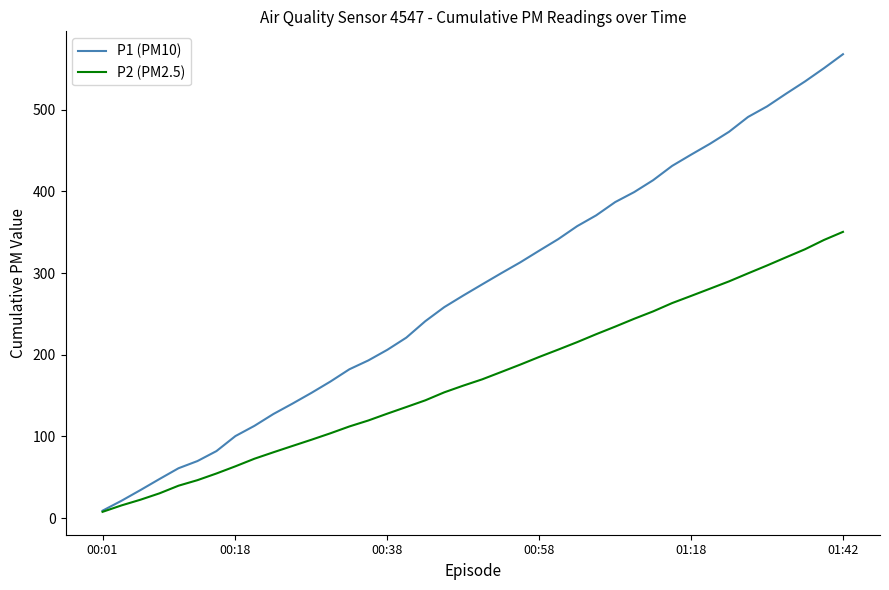

Which series has the largest total across all categories?

P1 (PM10)